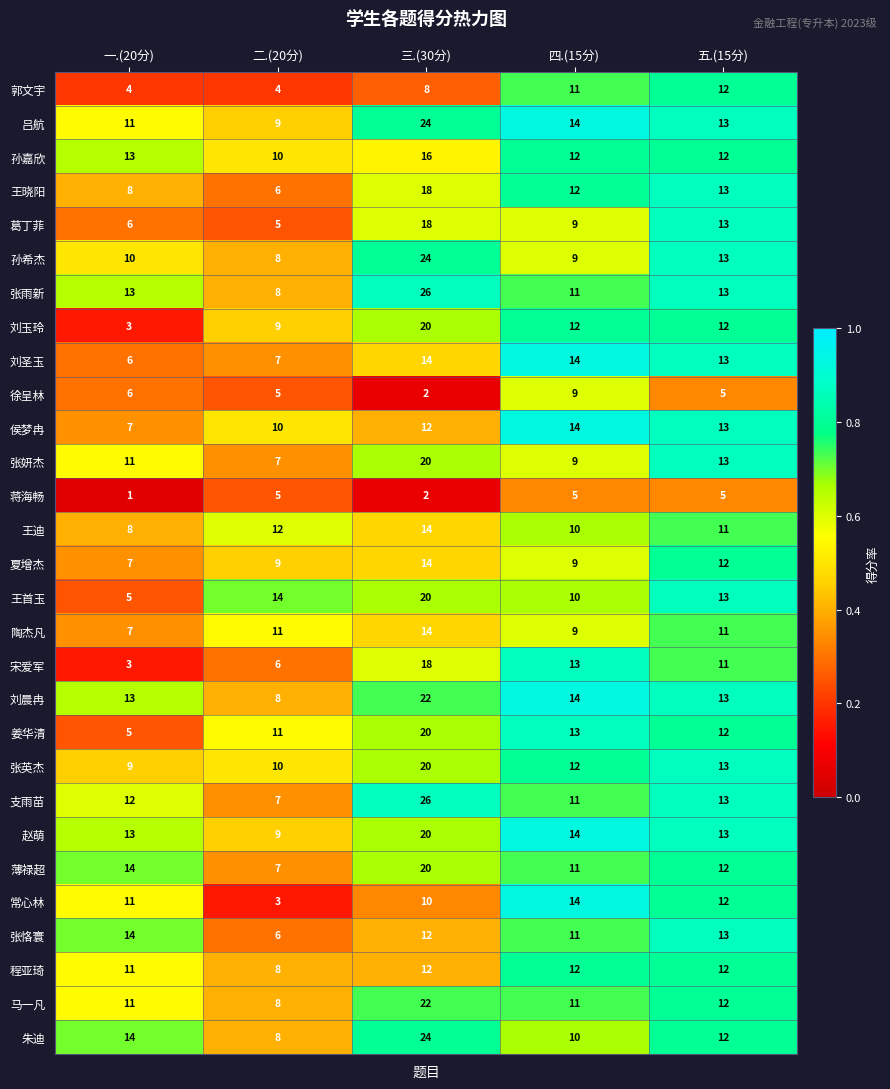

List the labels in order of 张英杰 value, largest first.

三.(30分), 五.(15分), 四.(15分), 二.(20分), 一.(20分)